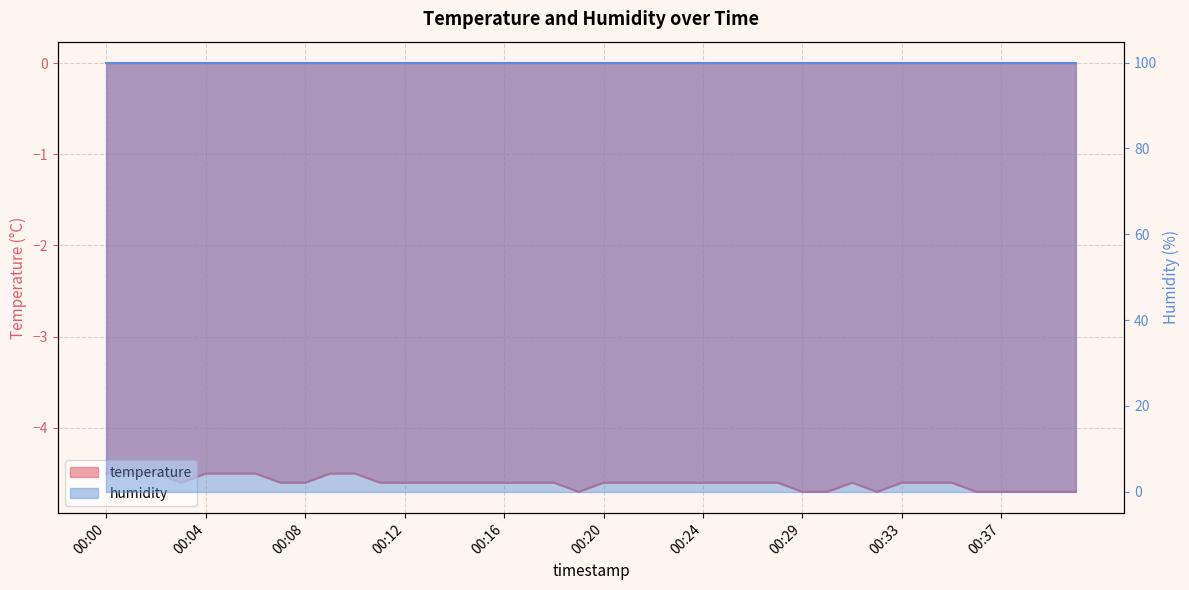

Rank the categories by value from highest to lowest.

00:00, 00:01, 00:02, 00:04, 00:05, 00:06, 00:09, 00:10, 00:03, 00:07, 00:08, 00:11, 00:12, 00:13, 00:14, 00:15, 00:16, 00:17, 00:18, 00:20, 00:21, 00:22, 00:23, 00:24, 00:26, 00:27, 00:28, 00:31, 00:33, 00:34, 00:35, 00:19, 00:29, 00:30, 00:32, 00:36, 00:37, 00:38, 00:39, 00:40